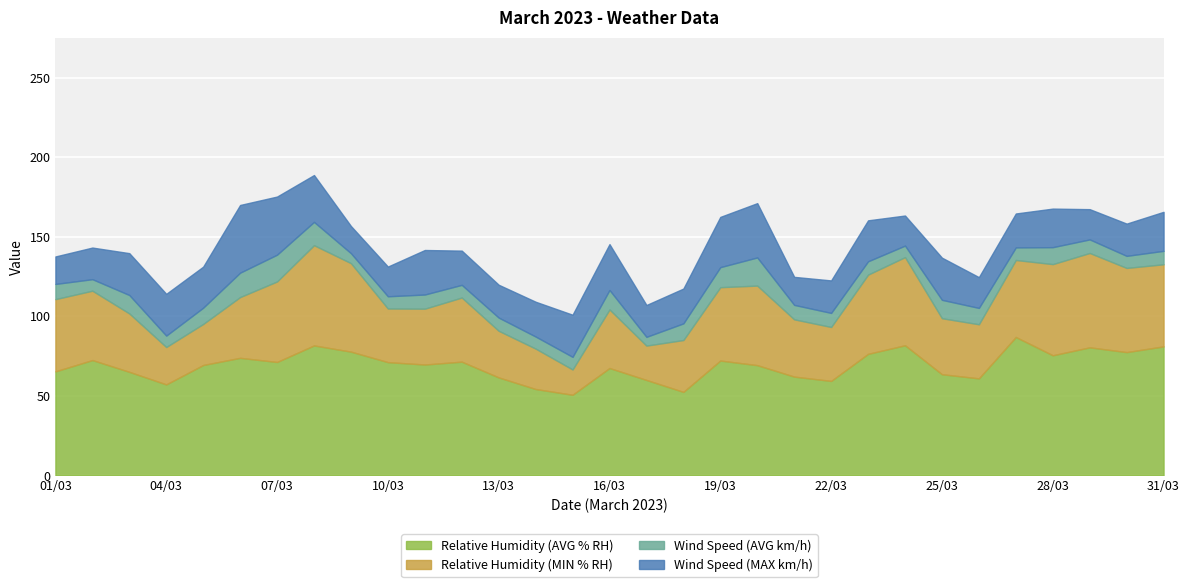

What is the value of the Wind Speed (AVG km/h) point at the 13th from the left?

8.3